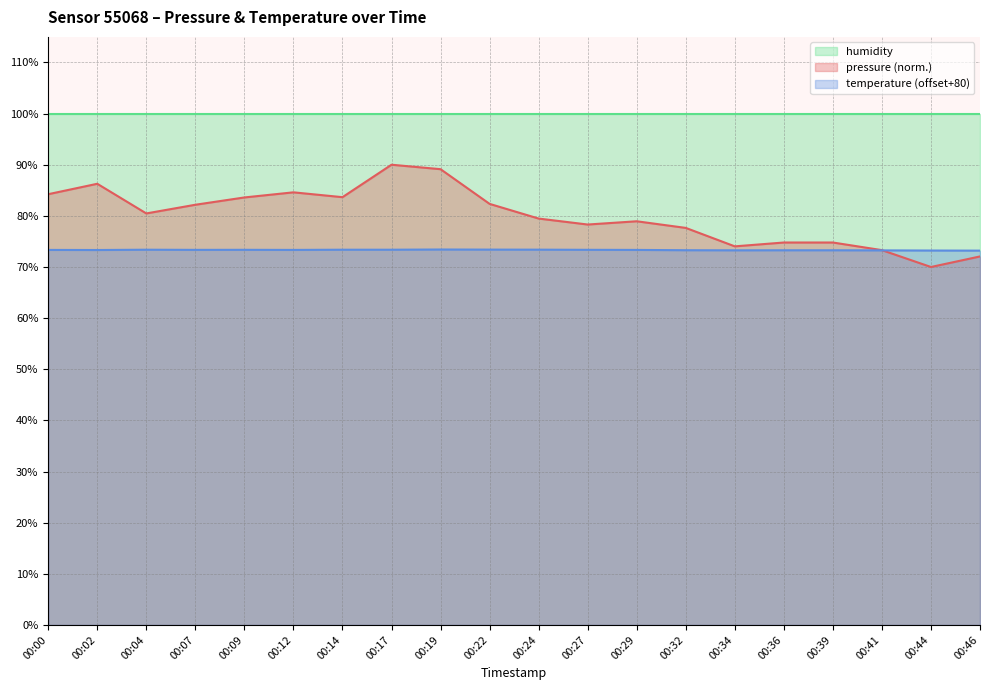

Which category has the lowest value in the pressure series?

00:44